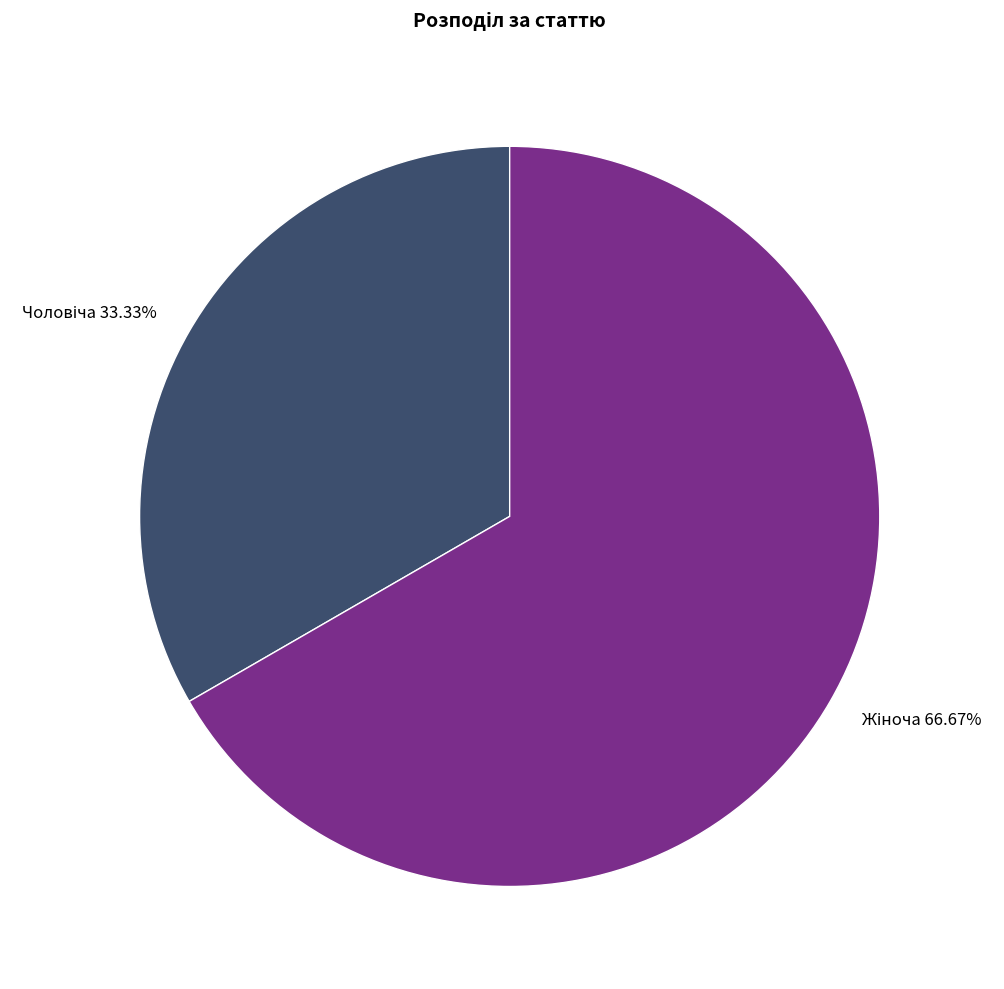

Is there a majority slice in this chart?

Yes